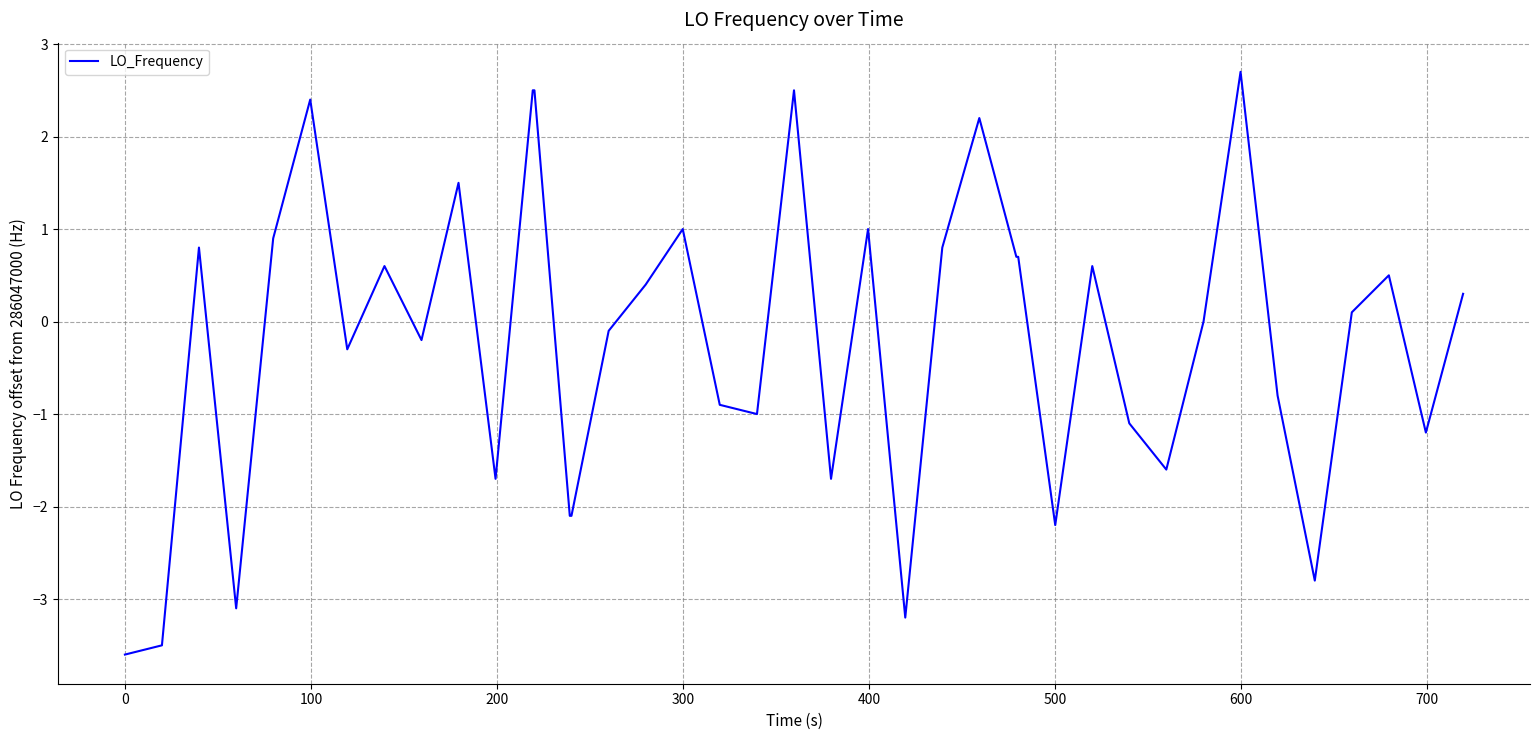

Does the chart display data point markers on the line(s)?

No